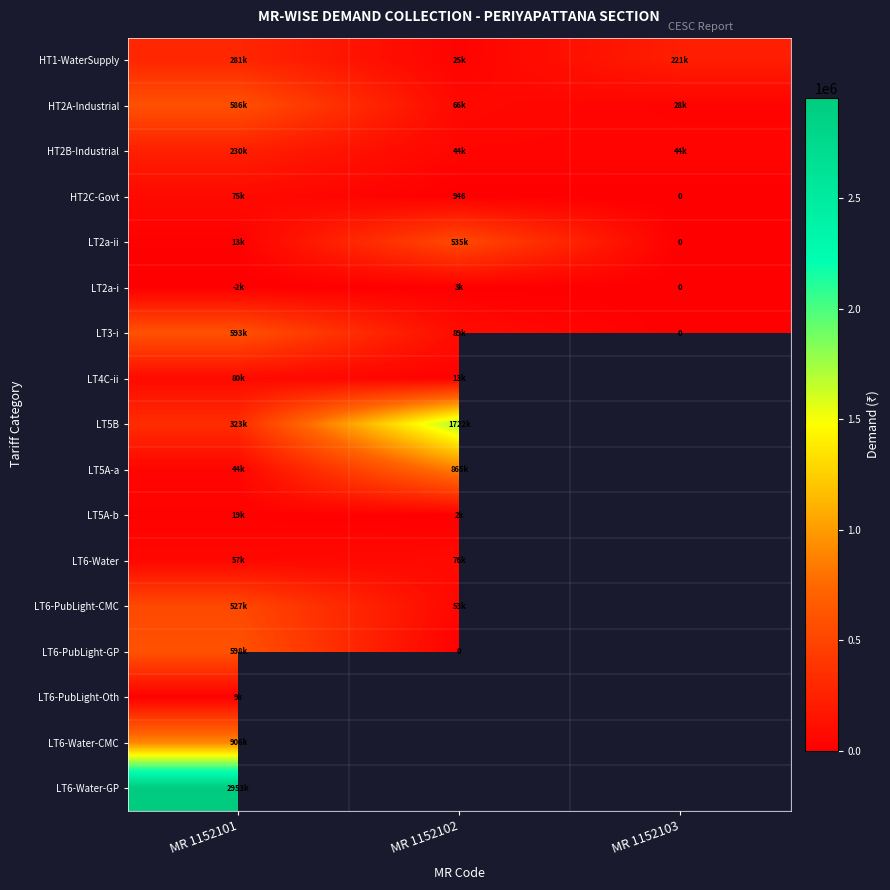

At which category does the chart reach its peak across all series?

MR 1152101